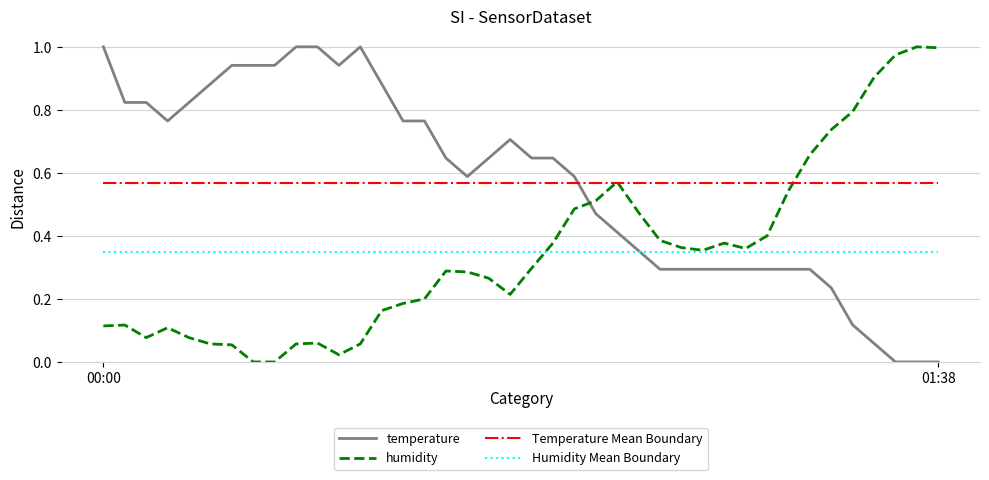

What are all the series names shown in the legend?

temperature, humidity, Temperature Mean Boundary, Humidity Mean Boundary